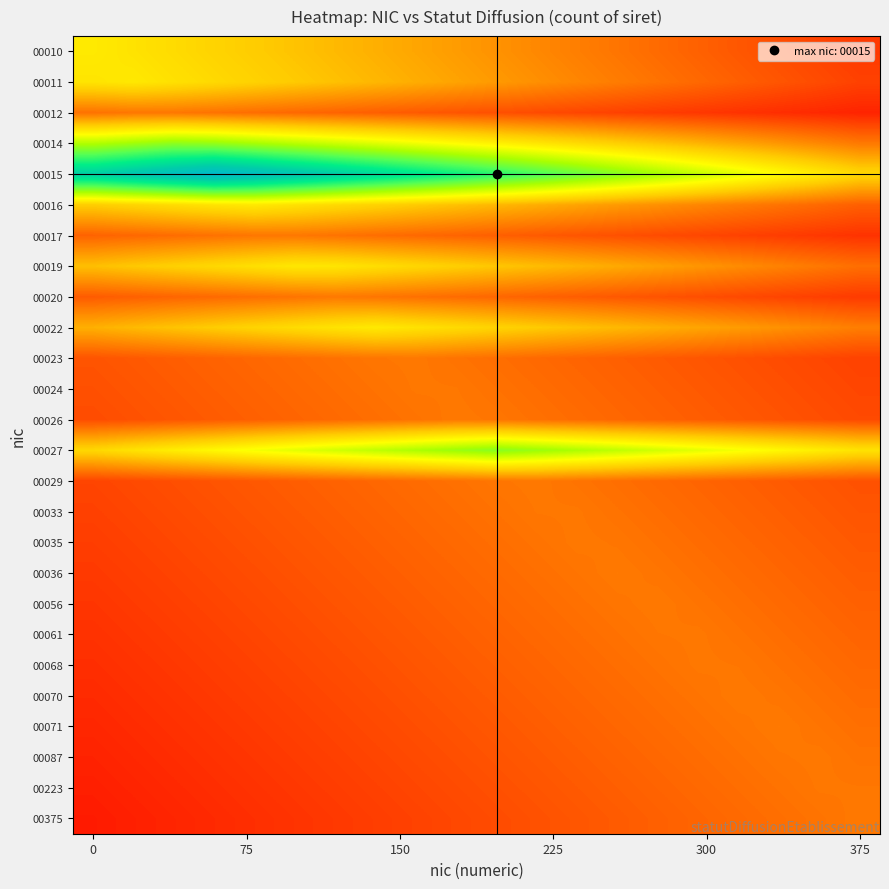

At which category is the sum across all series the highest?

7